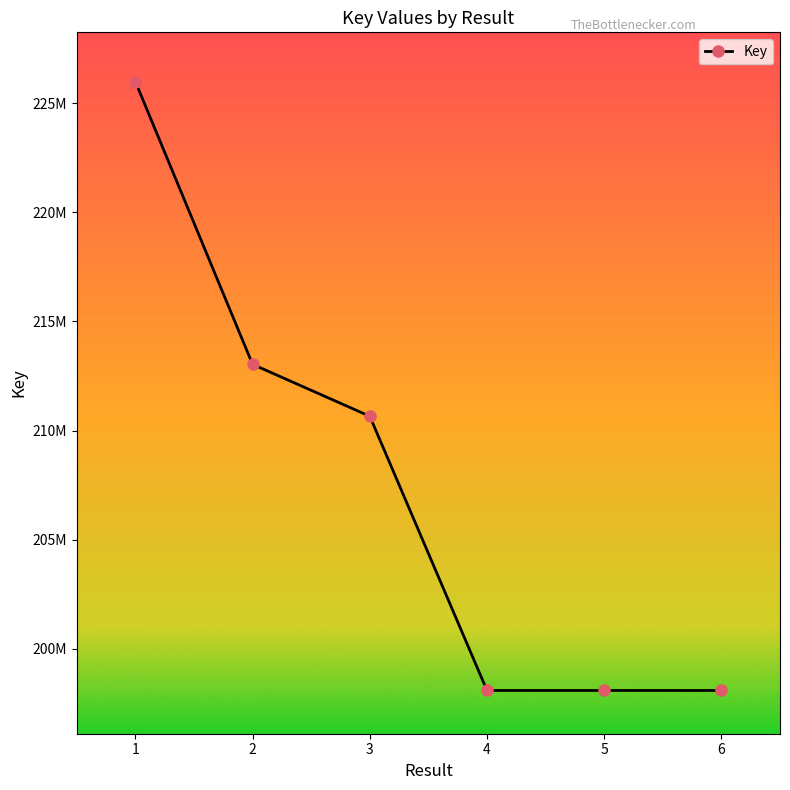

Is this an area chart (filled region under the line)?

No